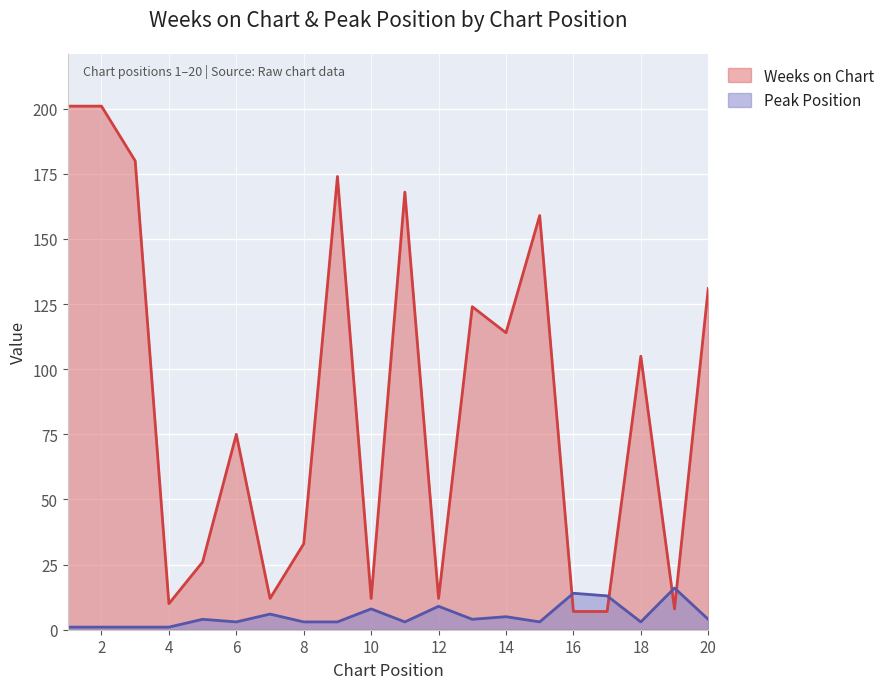

True or false: Peak Position and Weeks on Chart intersect in this chart.

True